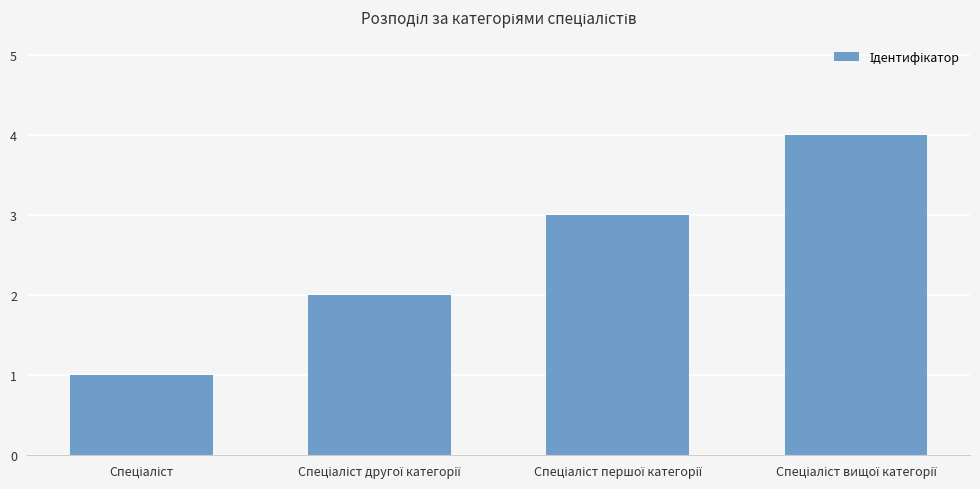

What is the maximum value shown in the chart?

4